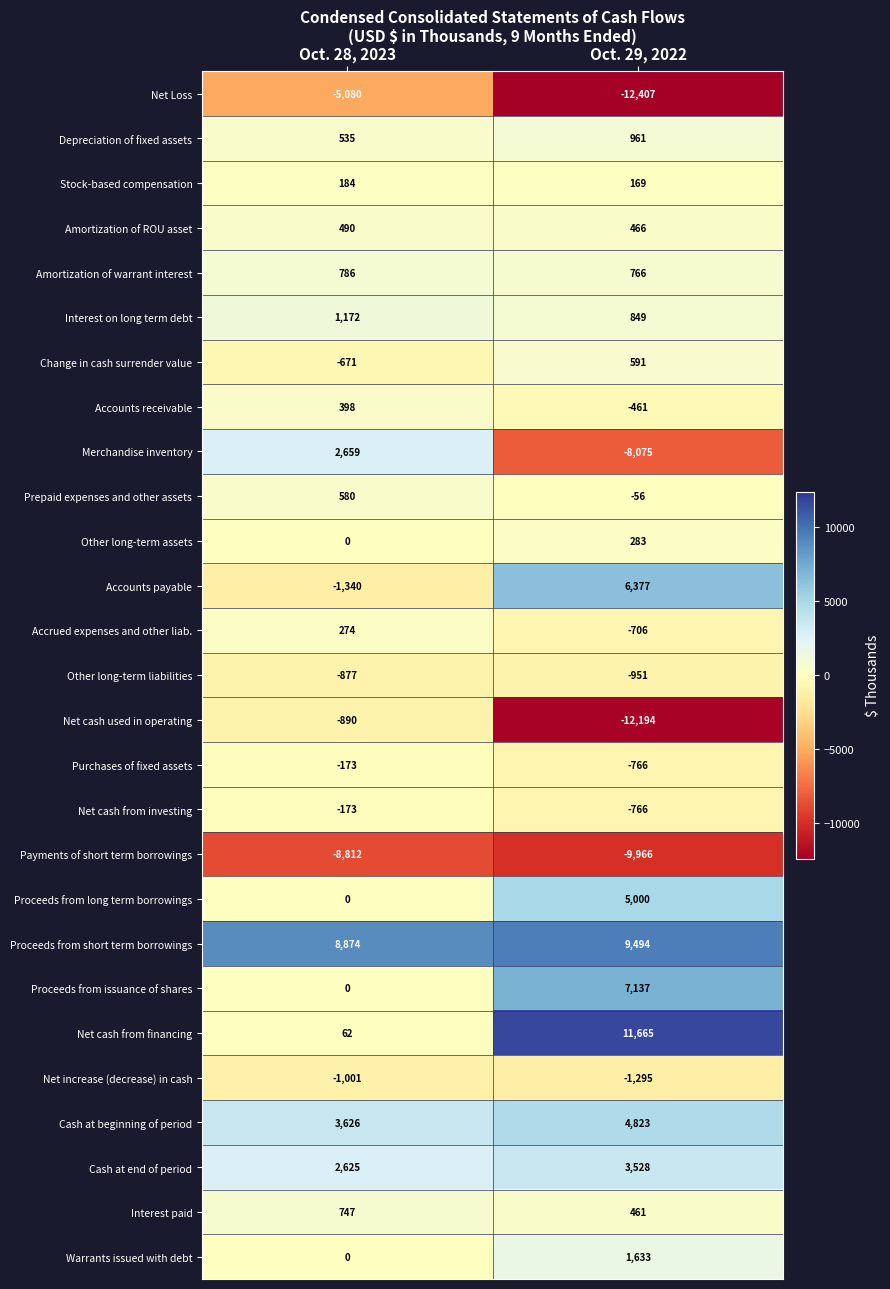

What is the difference between the highest and lowest values at Oct. 28, 2023?

17686